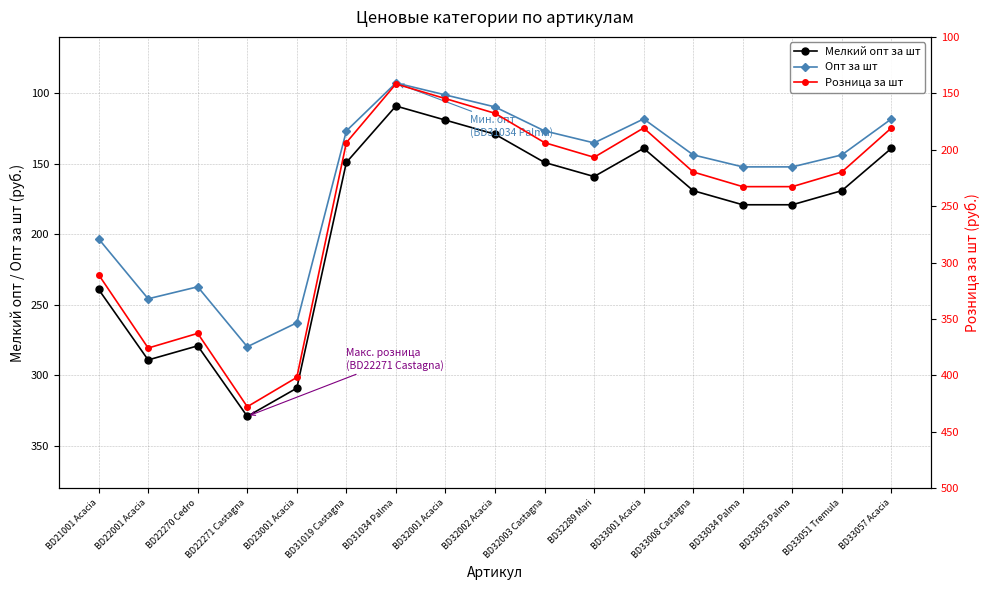

What is the minimum value shown in the chart?

92.7